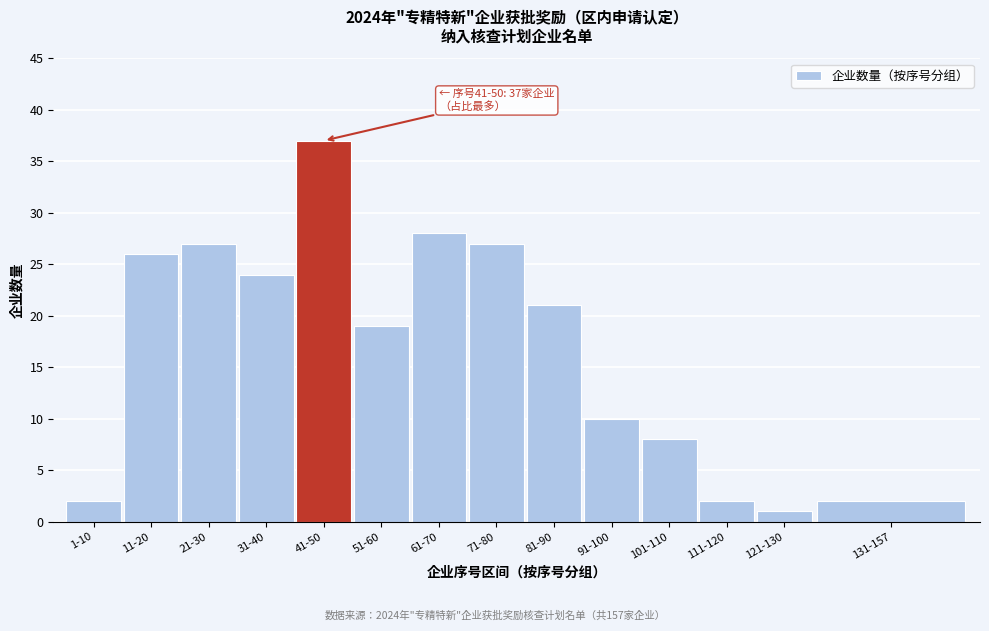

Reading left to right, list all the values displayed in this chart.

1-10=2	11-20=26	21-30=27	31-40=24	41-50=37	51-60=19	61-70=28	71-80=27	81-90=21	91-100=10	101-110=8	111-120=2	121-130=1	131-157=2